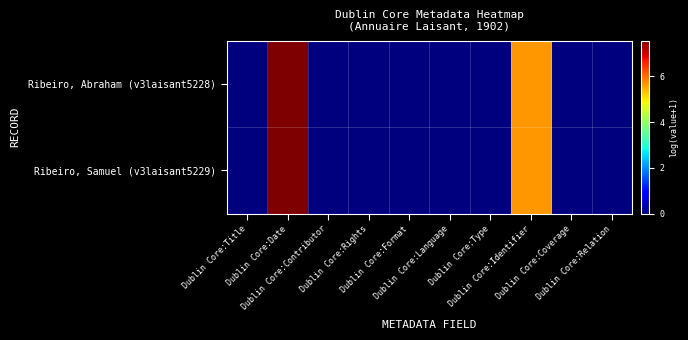

Reading left to right, transcribe all the data shown in this chart.

Ribeiro, Abraham (v3laisant5228): Dublin Core:Title=0.0	Dublin Core:Date=7.6	Dublin Core:Contributor=0.0	Dublin Core:Rights=0.0	Dublin Core:Format=0.0	Dublin Core:Language=0.0	Dublin Core:Type=0.0	Dublin Core:Identifier=5.7	Dublin Core:Coverage=0.0	Dublin Core:Relation=0.0
Ribeiro, Samuel (v3laisant5229): Dublin Core:Title=0.0	Dublin Core:Date=7.6	Dublin Core:Contributor=0.0	Dublin Core:Rights=0.0	Dublin Core:Format=0.0	Dublin Core:Language=0.0	Dublin Core:Type=0.0	Dublin Core:Identifier=5.7	Dublin Core:Coverage=0.0	Dublin Core:Relation=0.0